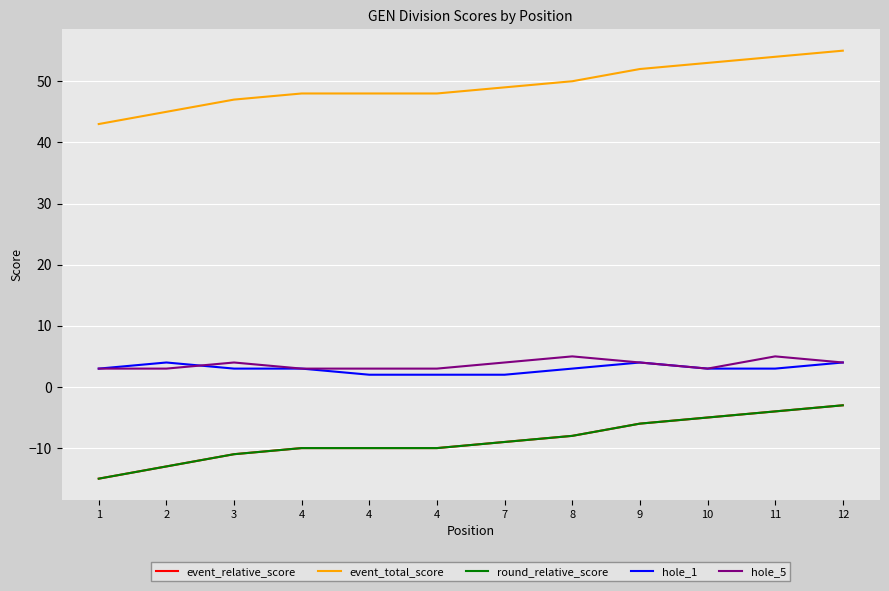

Does the chart have visible grid lines?

Yes